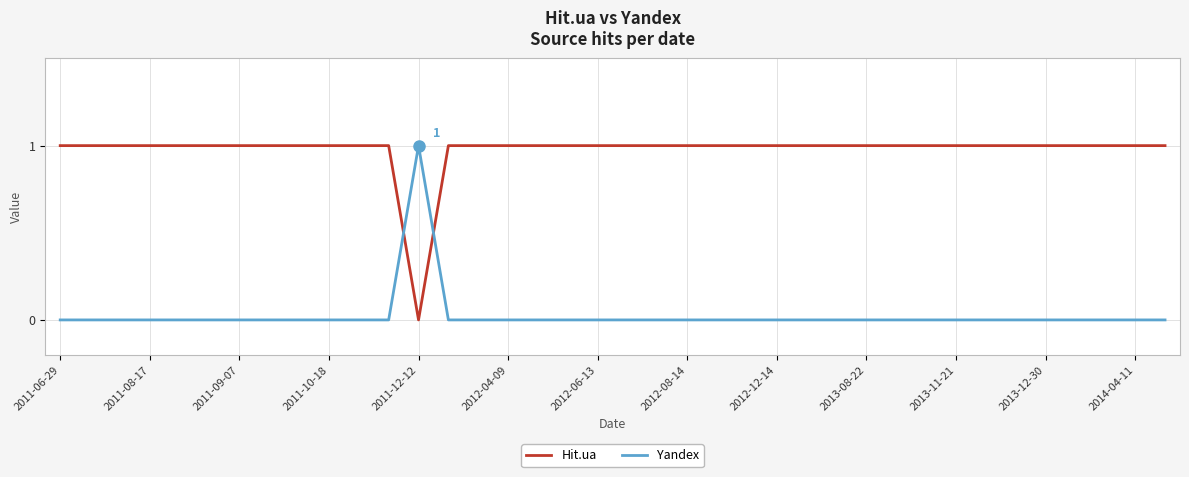

Which series has the largest total across all categories?

Hit.ua